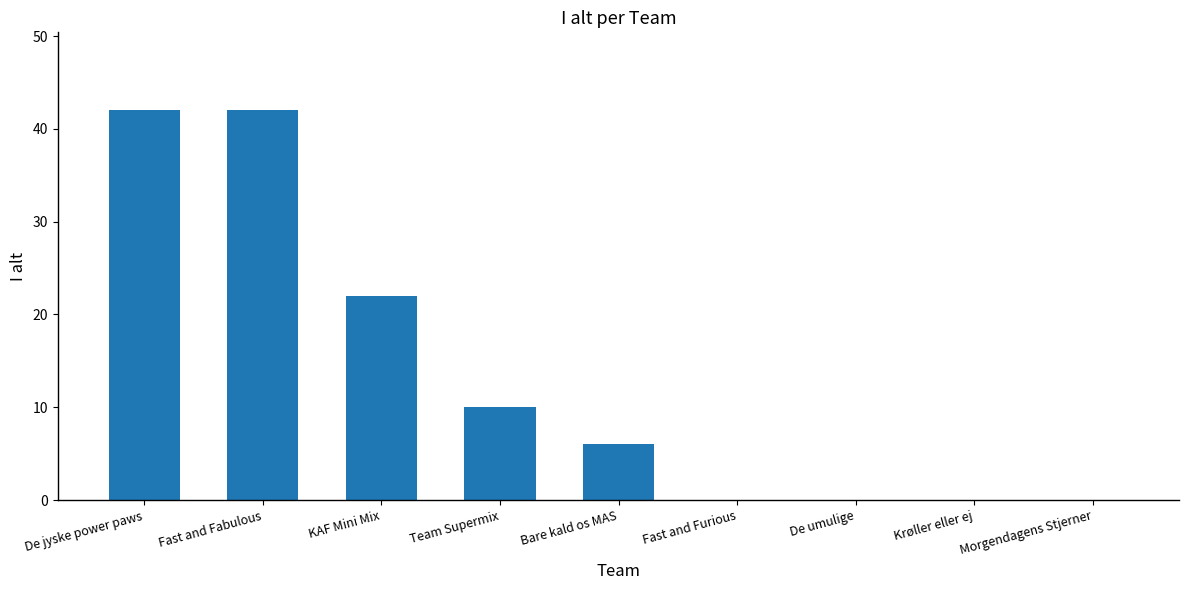

Which has a higher value, Fast and Fabulous or Bare kald os MAS?

Fast and Fabulous